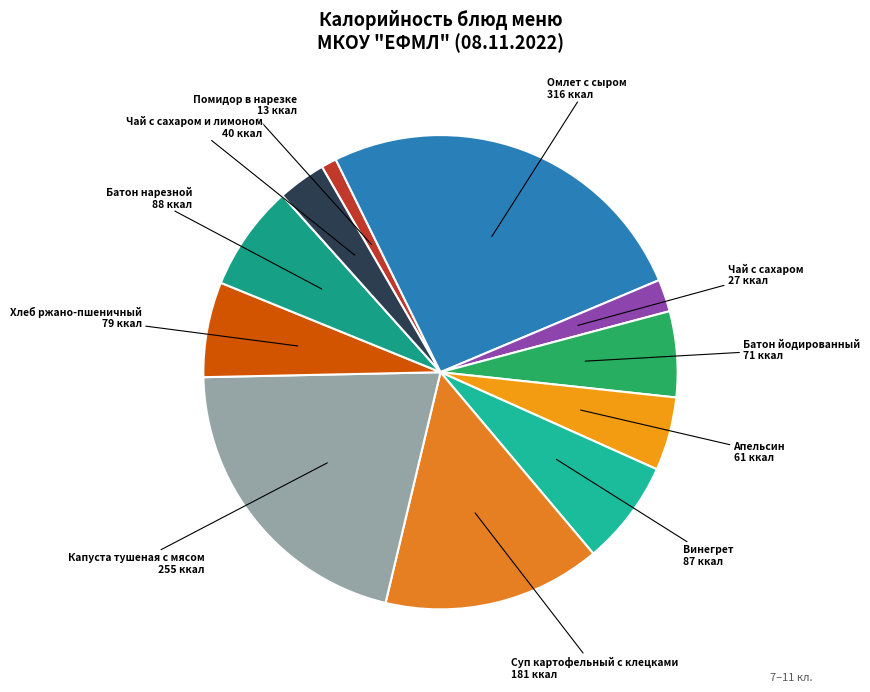

Count the number of slices in the pie.

11